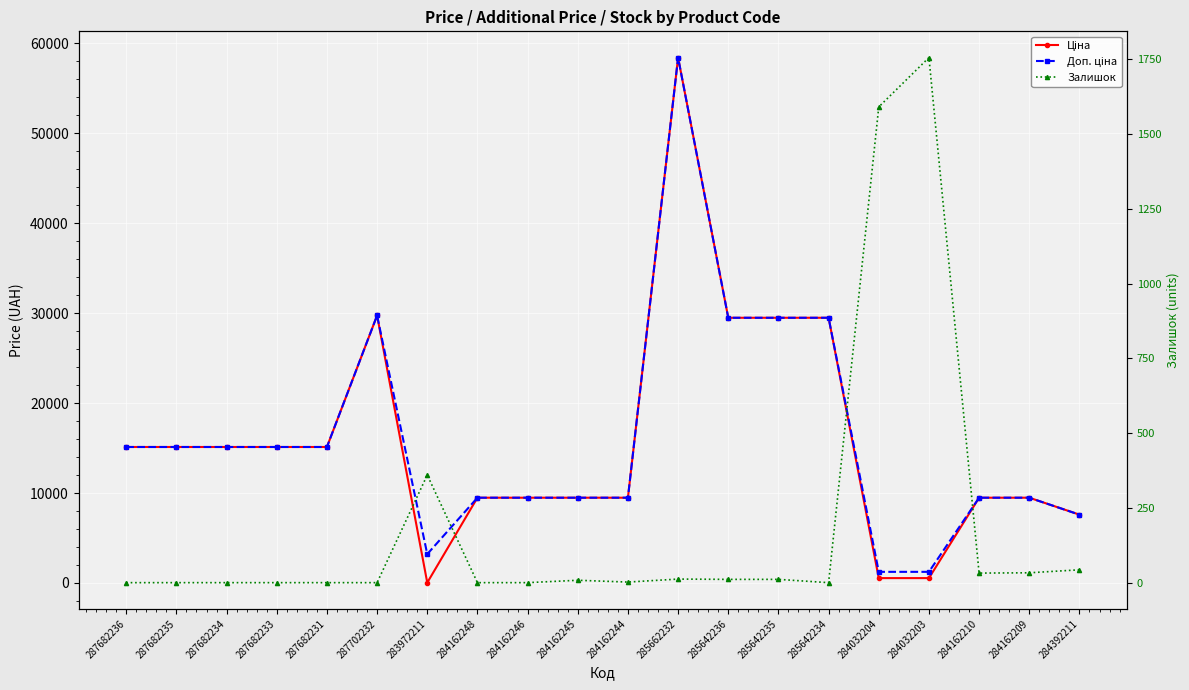

How many data points in Ціна are less than 15120?

10